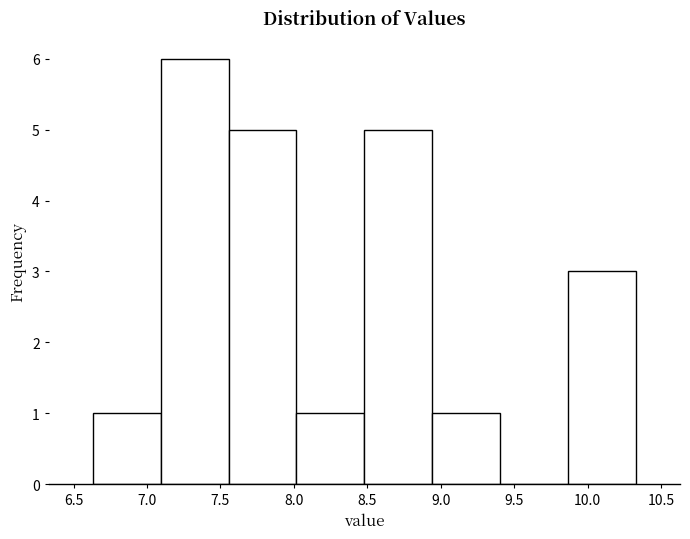

Over which range of the x-axis is the bar tallest?

7.10 to 7.55